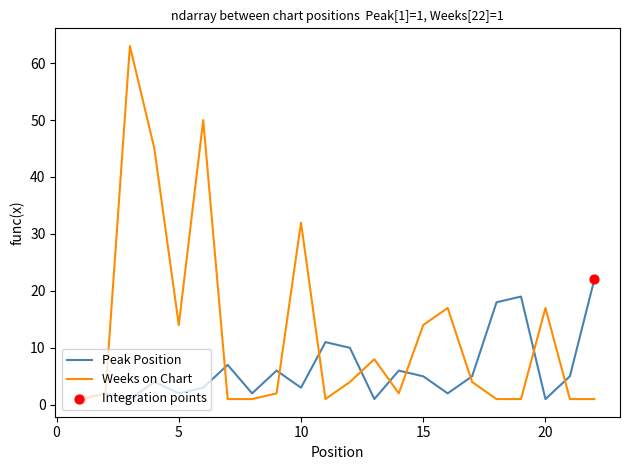

List the series in order of their overall mean, highest first.

Weeks on Chart, Peak Position